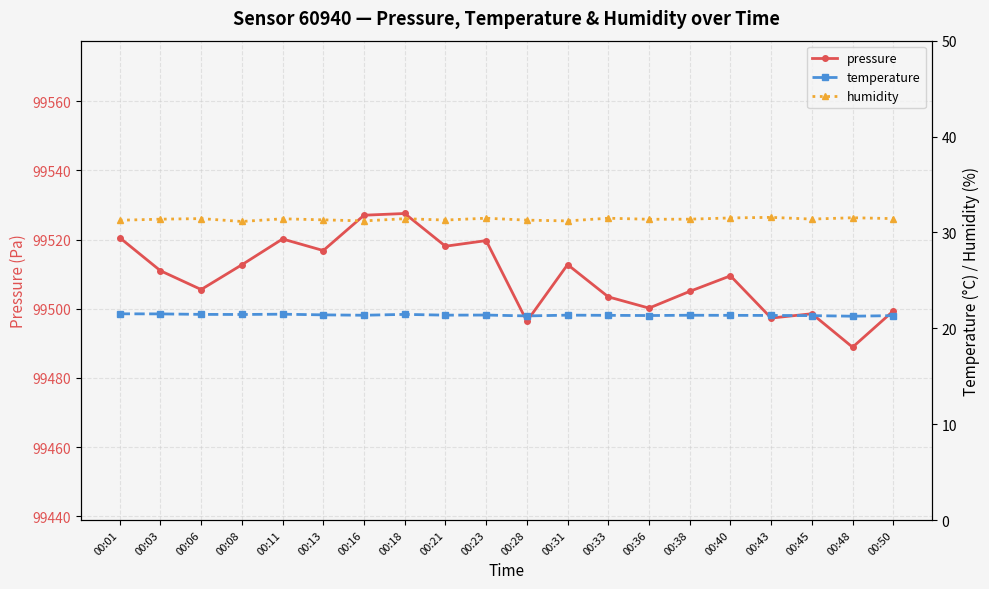

Is the value of humidity at 00:31 greater than the value of pressure at 00:08?

No